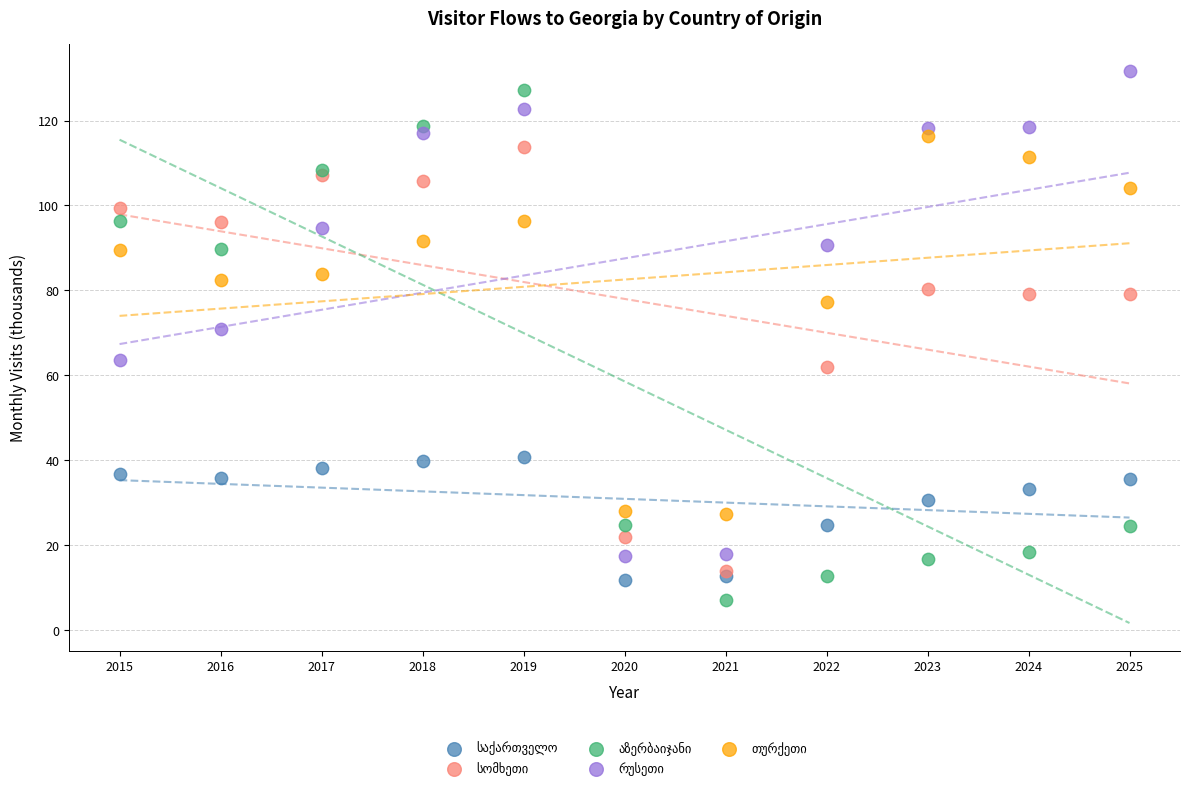

Across all series, what Y value is closest to 69?

70.8